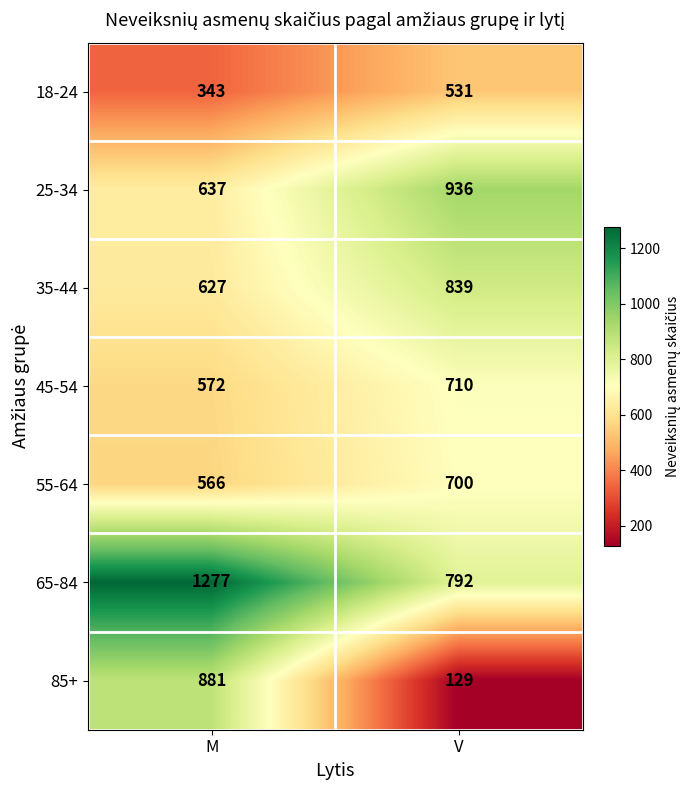

Reading left to right, what are all the values shown in this chart?

18-24: 343	531
25-34: 637	936
35-44: 627	839
45-54: 572	710
55-64: 566	700
65-84: 1277	792
85+: 881	129